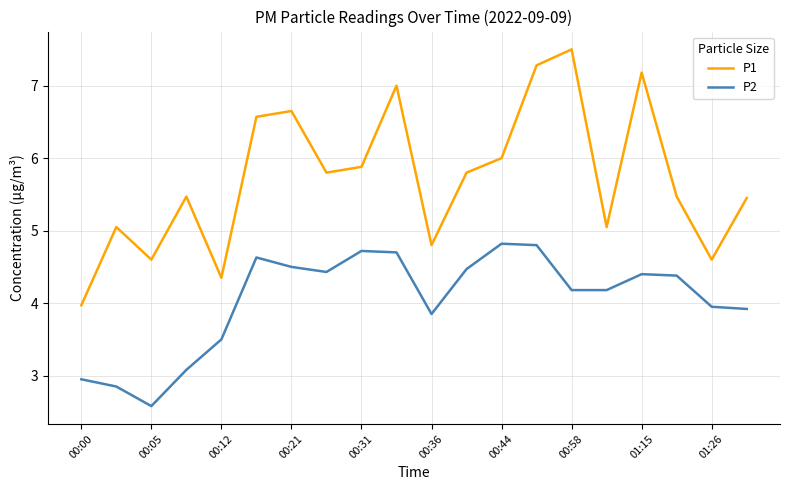

What is the minimum value shown in the chart?

2.6